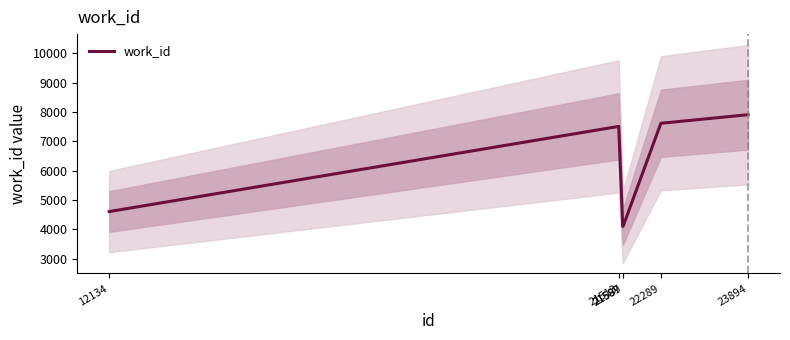

How many points are higher than both their immediate neighbors (excluding endpoints)?

1